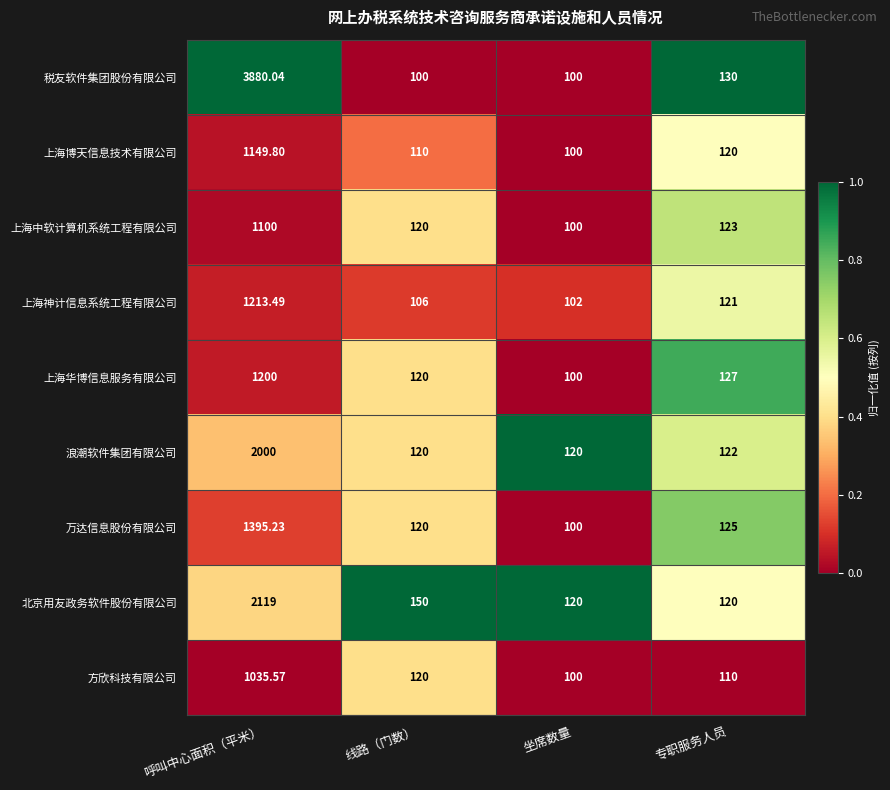

At which label is 上海华博信息服务有限公司 closest to 650?

专职服务人员